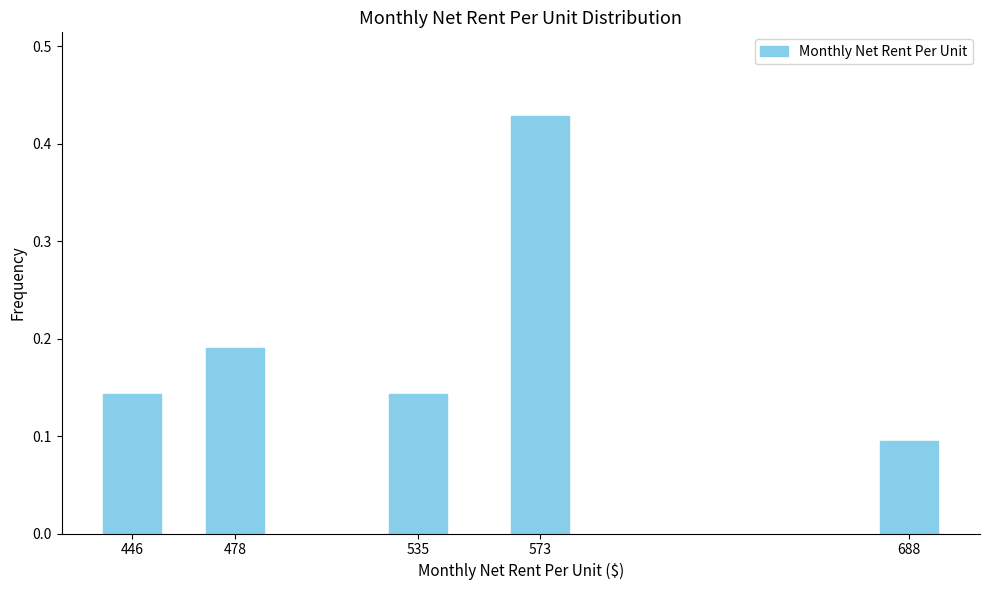

How many values are between 0 and 1?

5